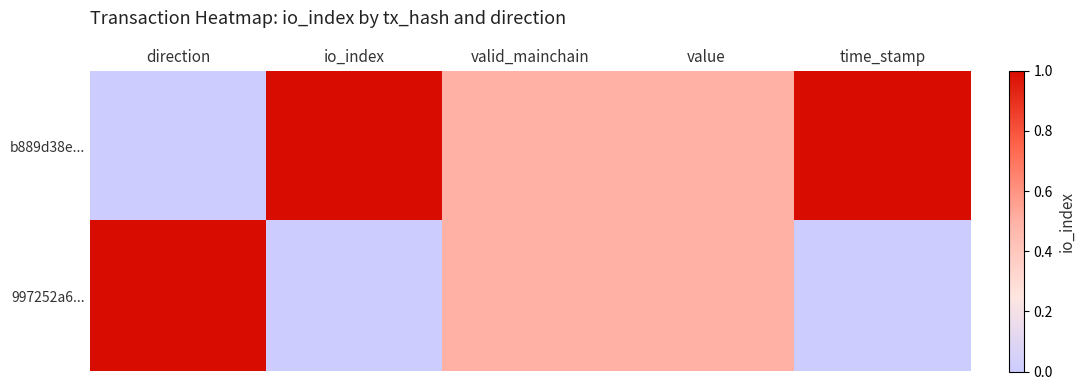

Which series has the widest spread of values?

b889d38e...